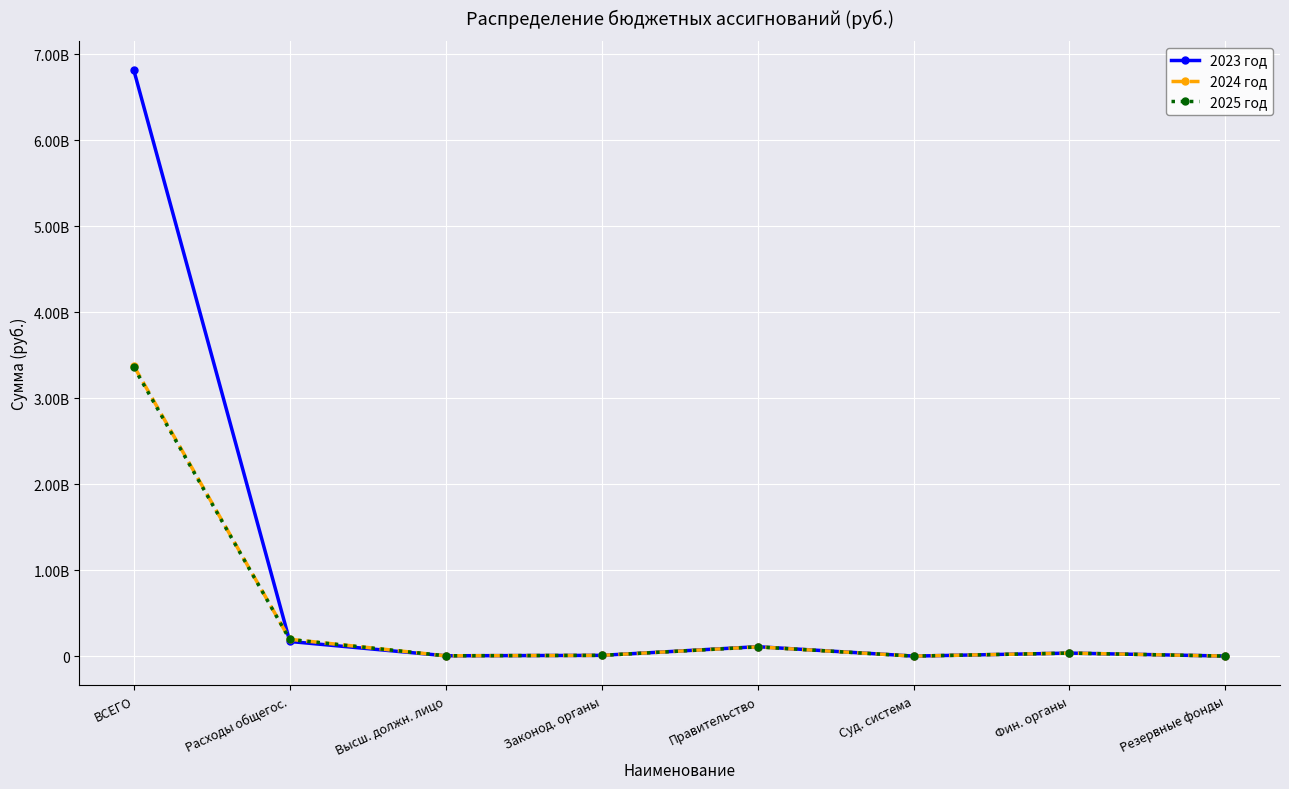

What are all the series names shown in the legend?

2023 год, 2024 год, 2025 год